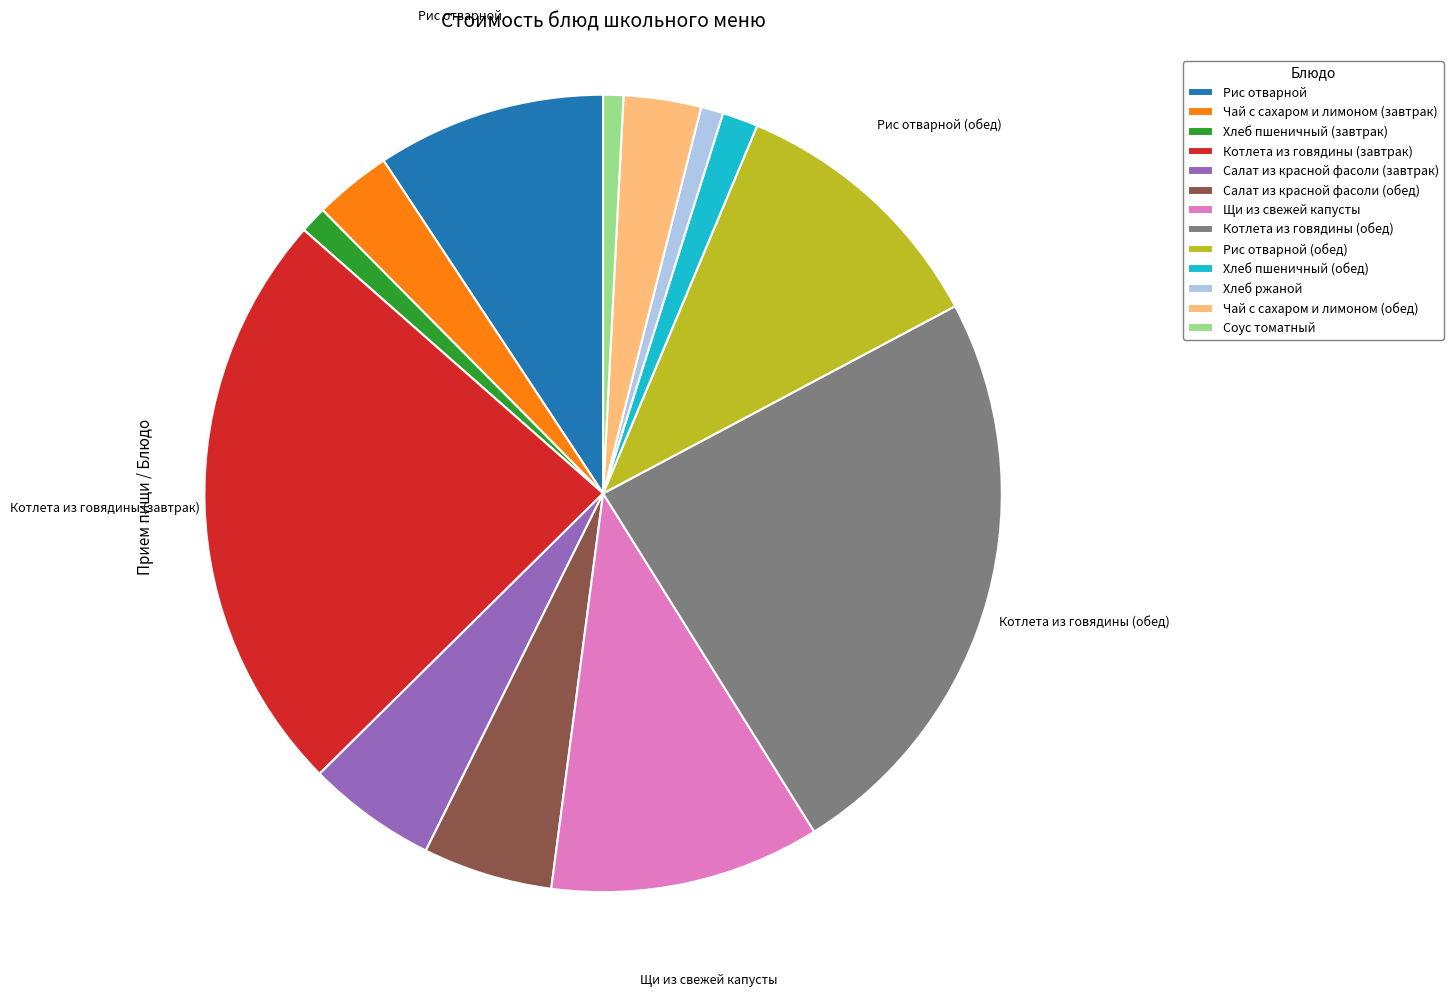

Is there any slice that represents more than half of the pie?

No